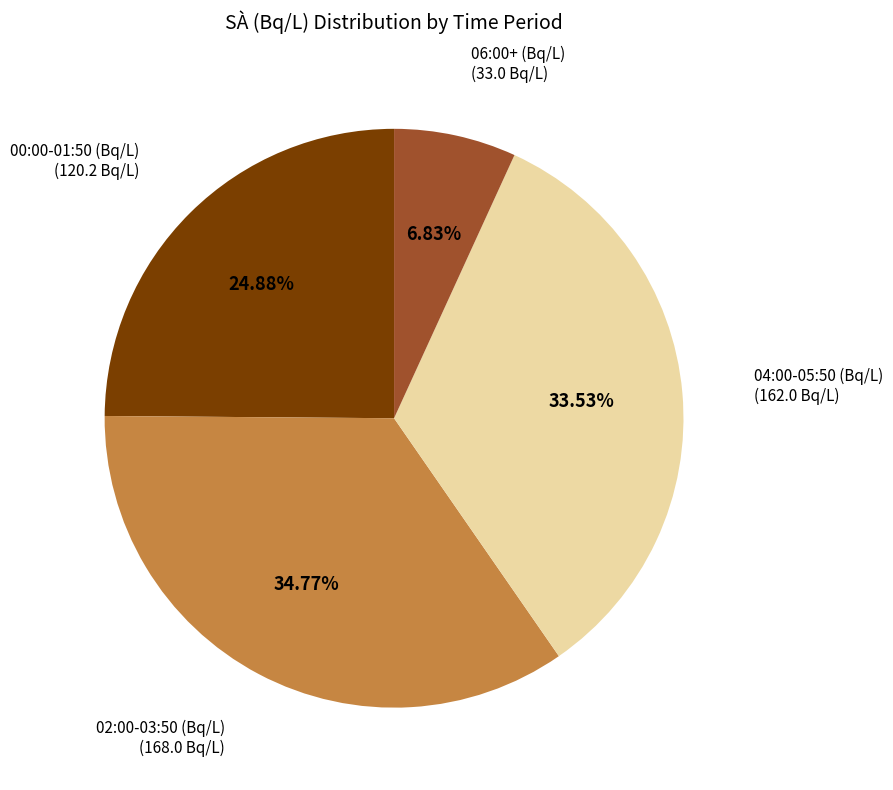

Does any single category account for the majority?

No